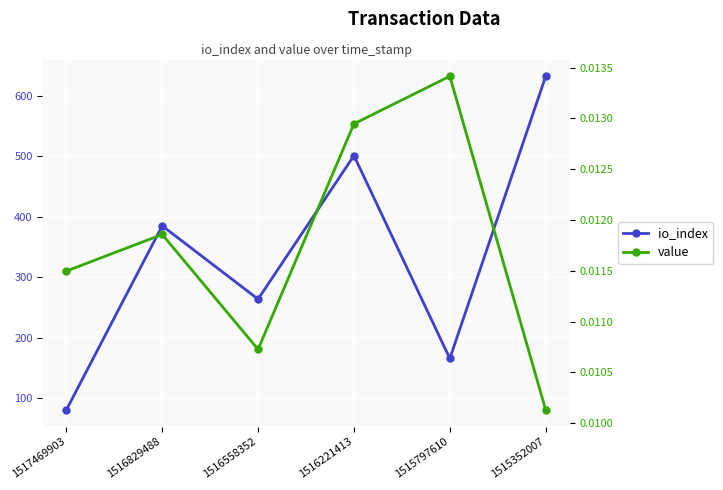

How many interior local valleys does the value series have?

1